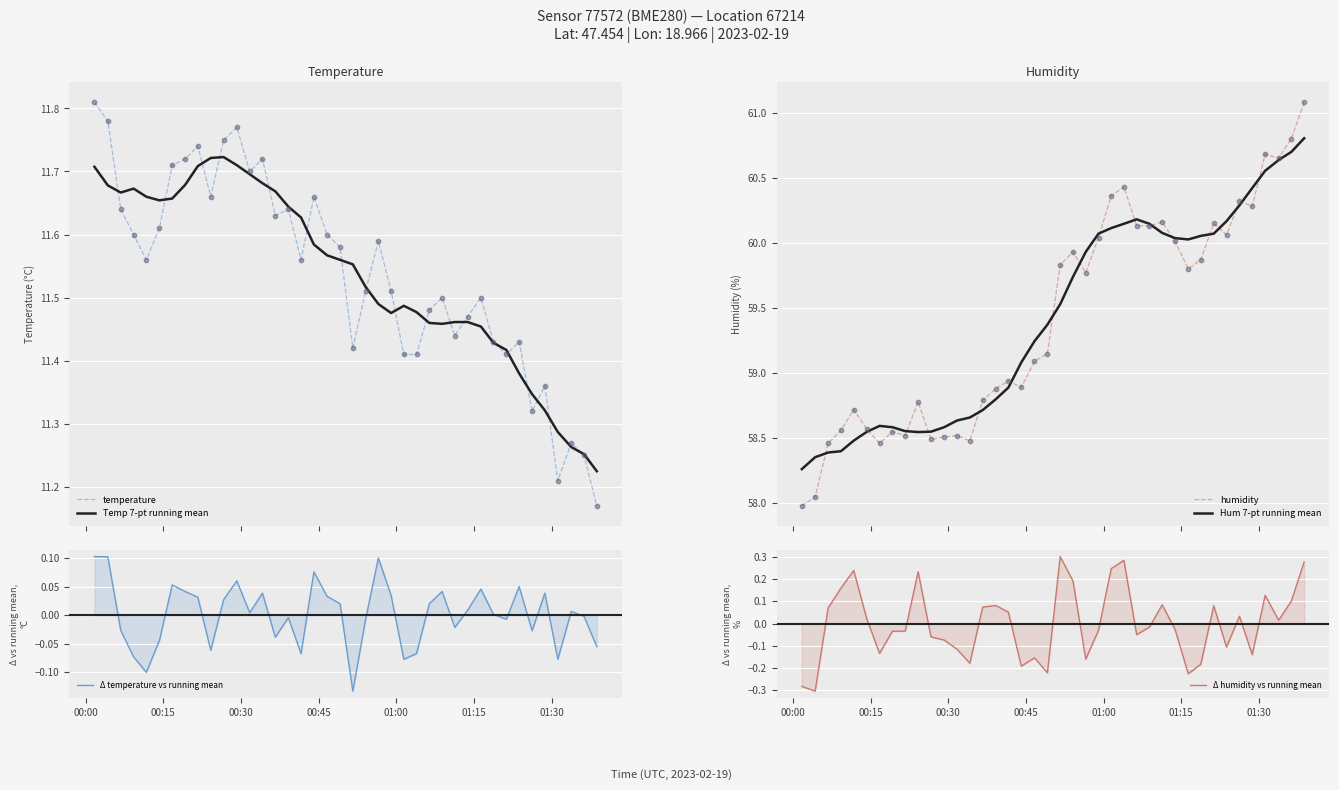

Which series contains the lowest Y value?

Δ humidity vs running mean